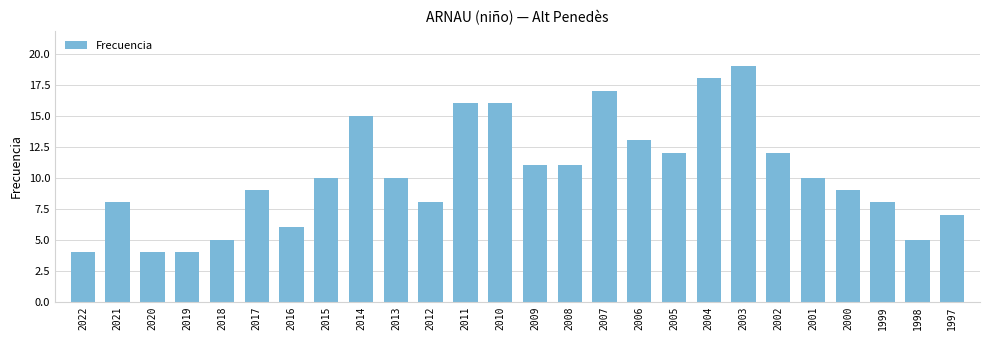

Read the value at 2008.

11